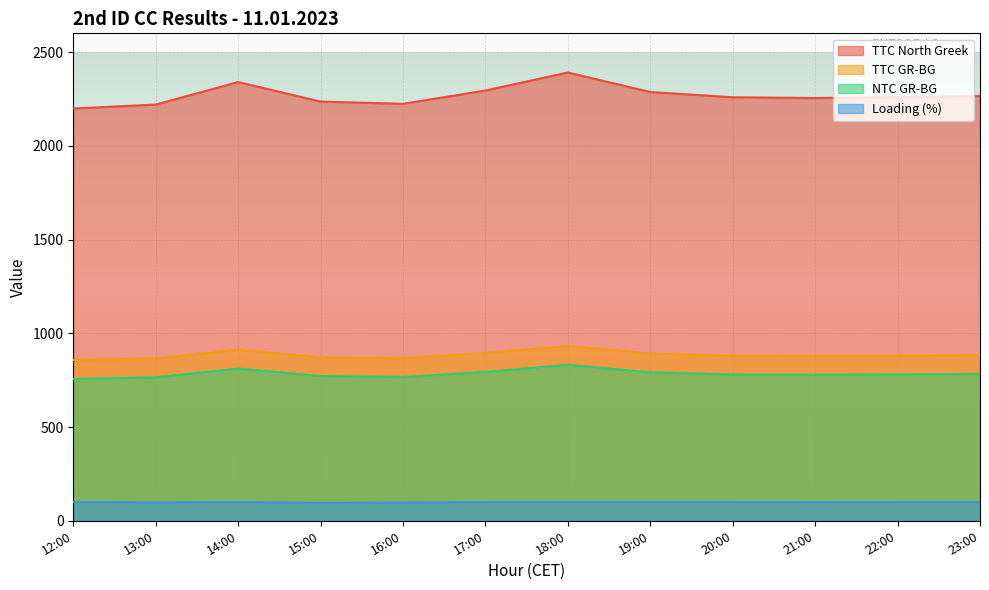

What is the average value of the NTC GR-BG series?

784